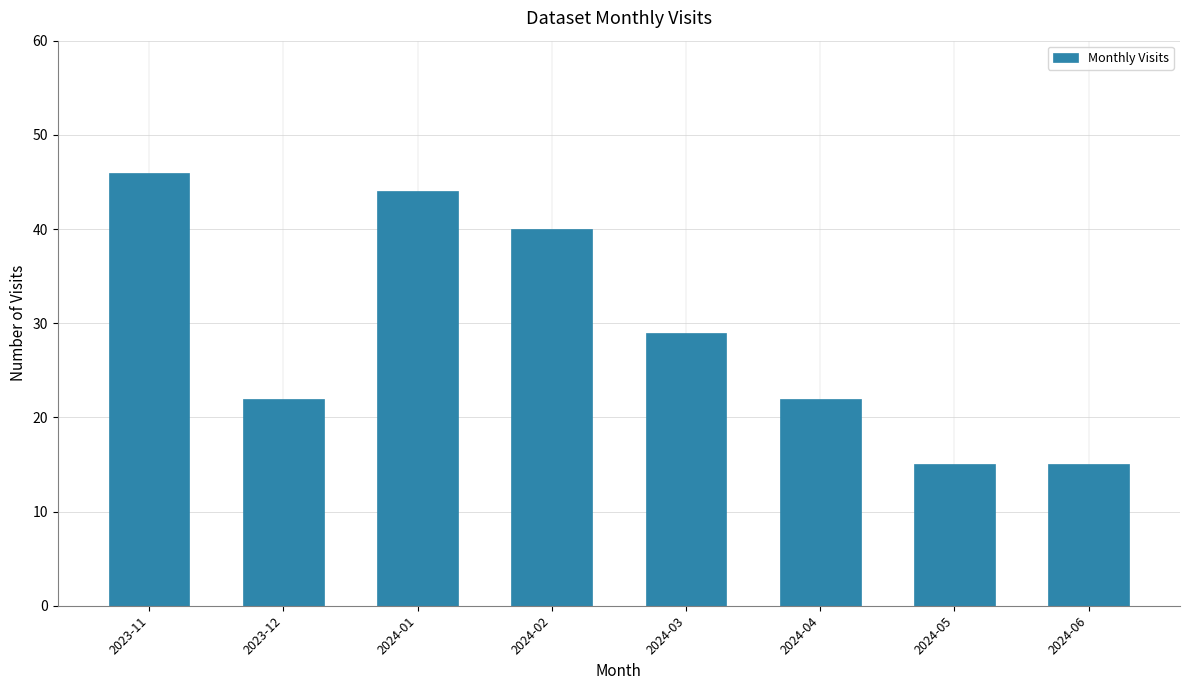

Is it true that the value at 2024-04 is 11?

False